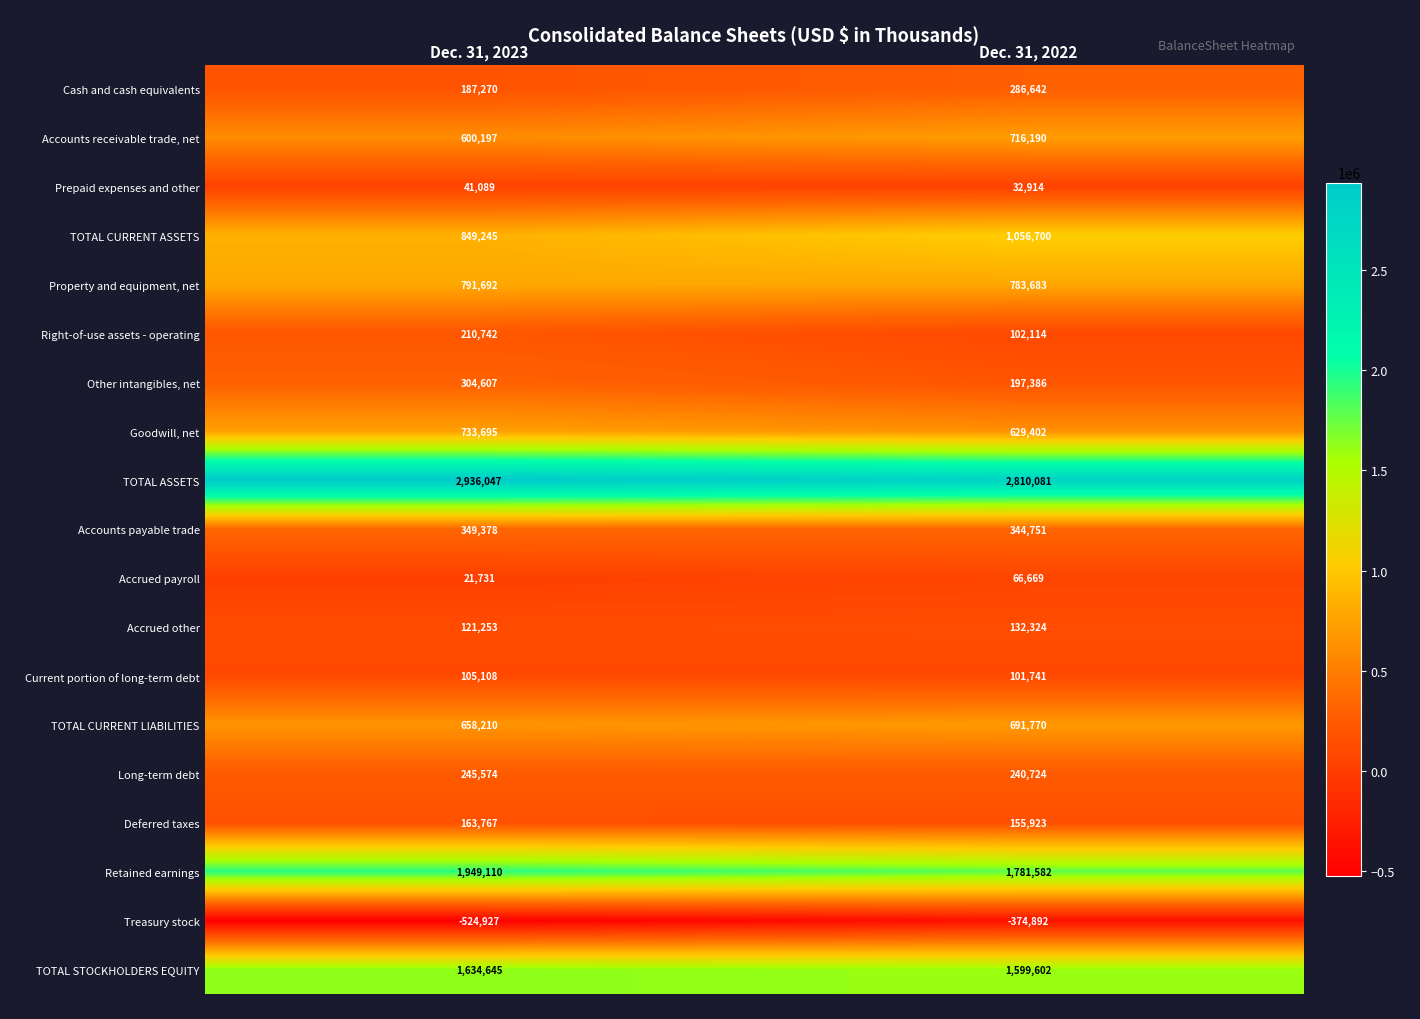

Which series has the largest total across all categories?

TOTAL ASSETS